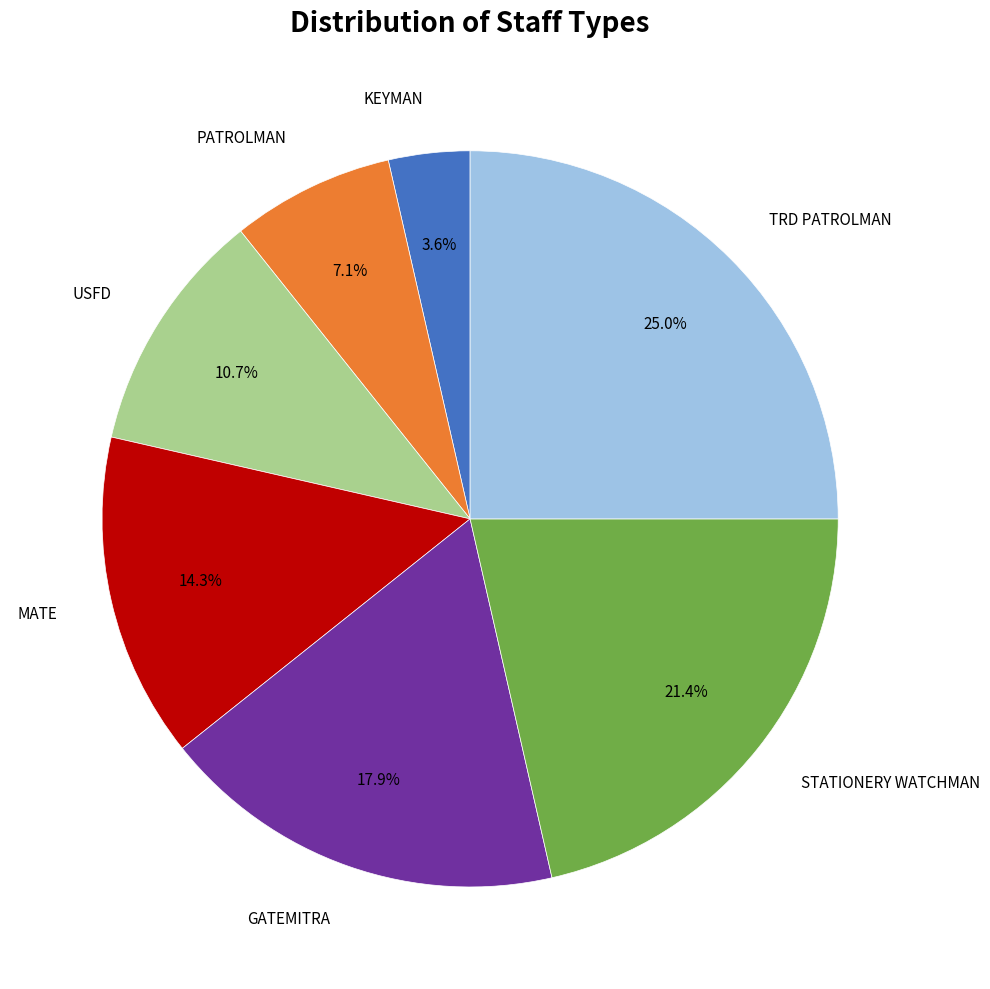

Count the number of slices in the pie.

7